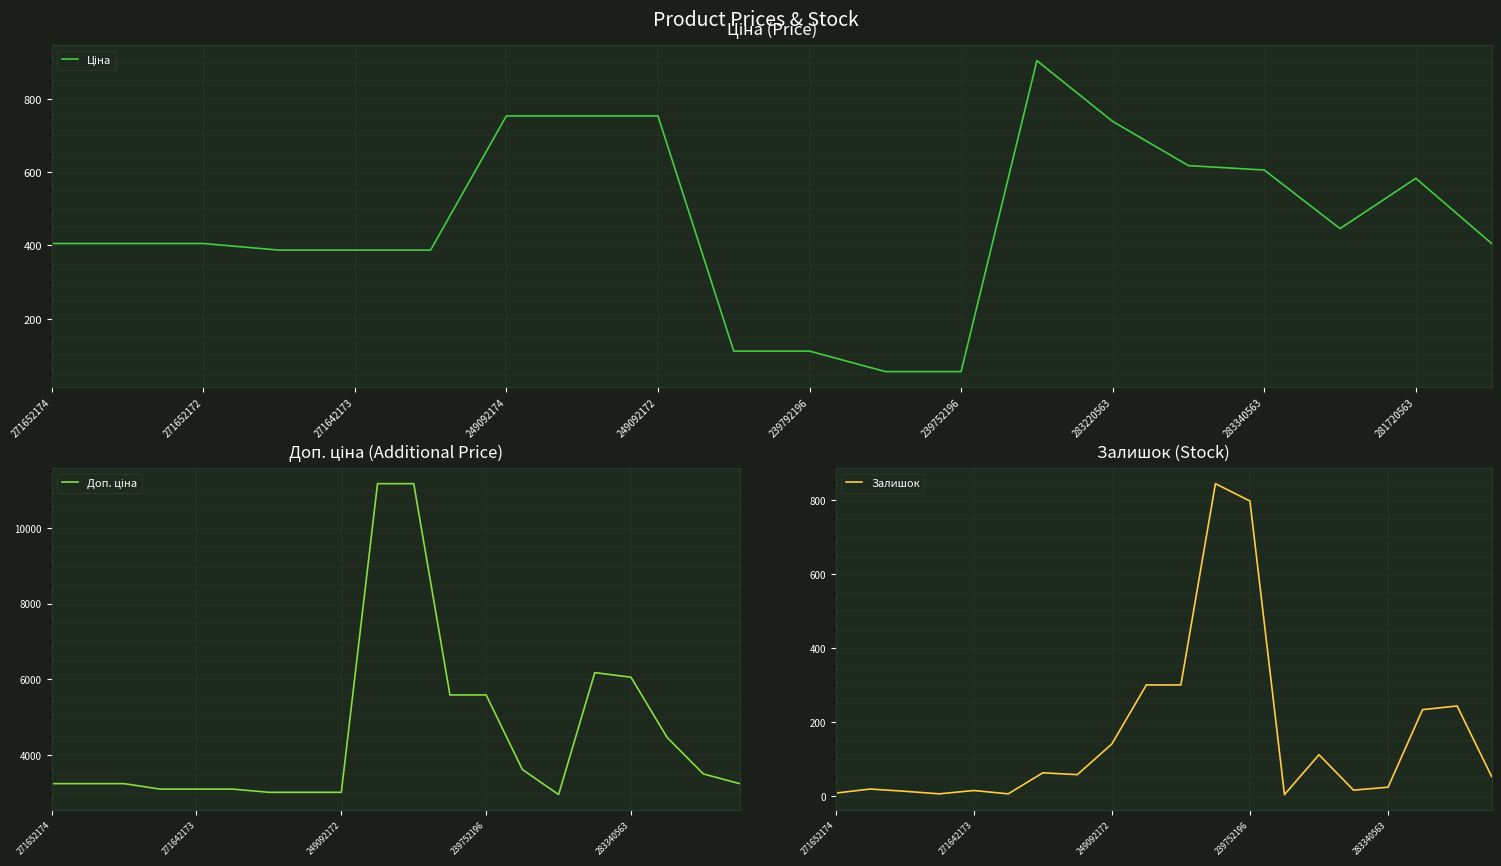

The Залишок series shows 29 at 249092172. True or false?

False